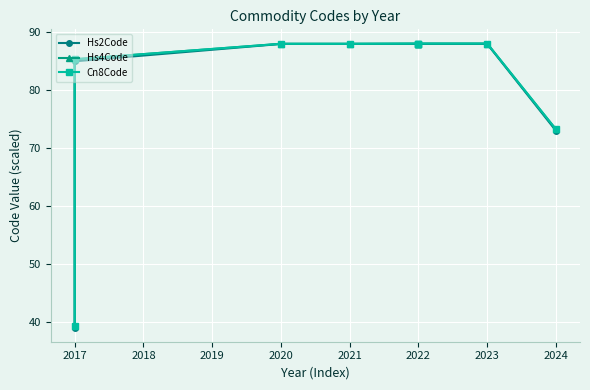

What is the difference between the maximum and minimum values in the Hs2Code series?

49.0